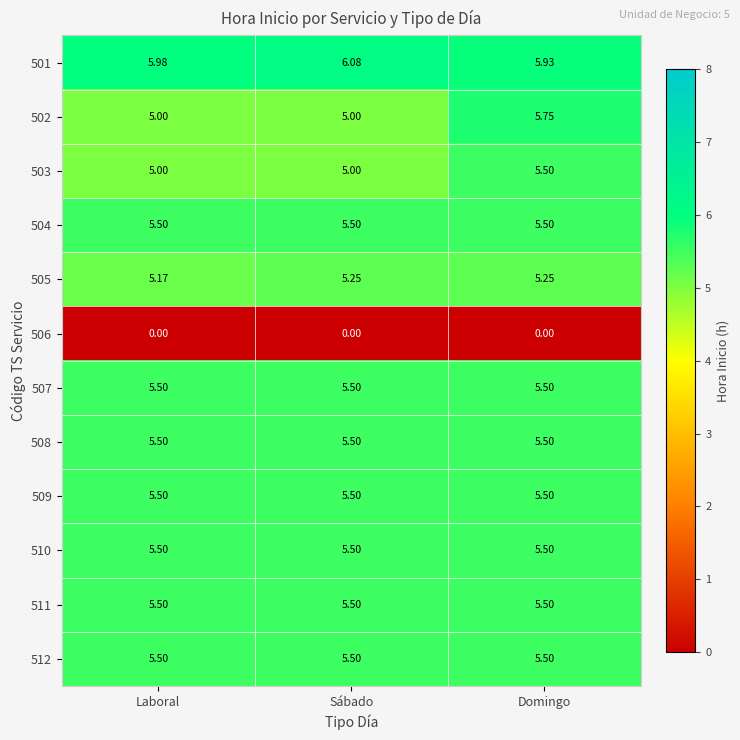

Is the value of 512 at Laboral greater than the value of 506 at Domingo?

Yes